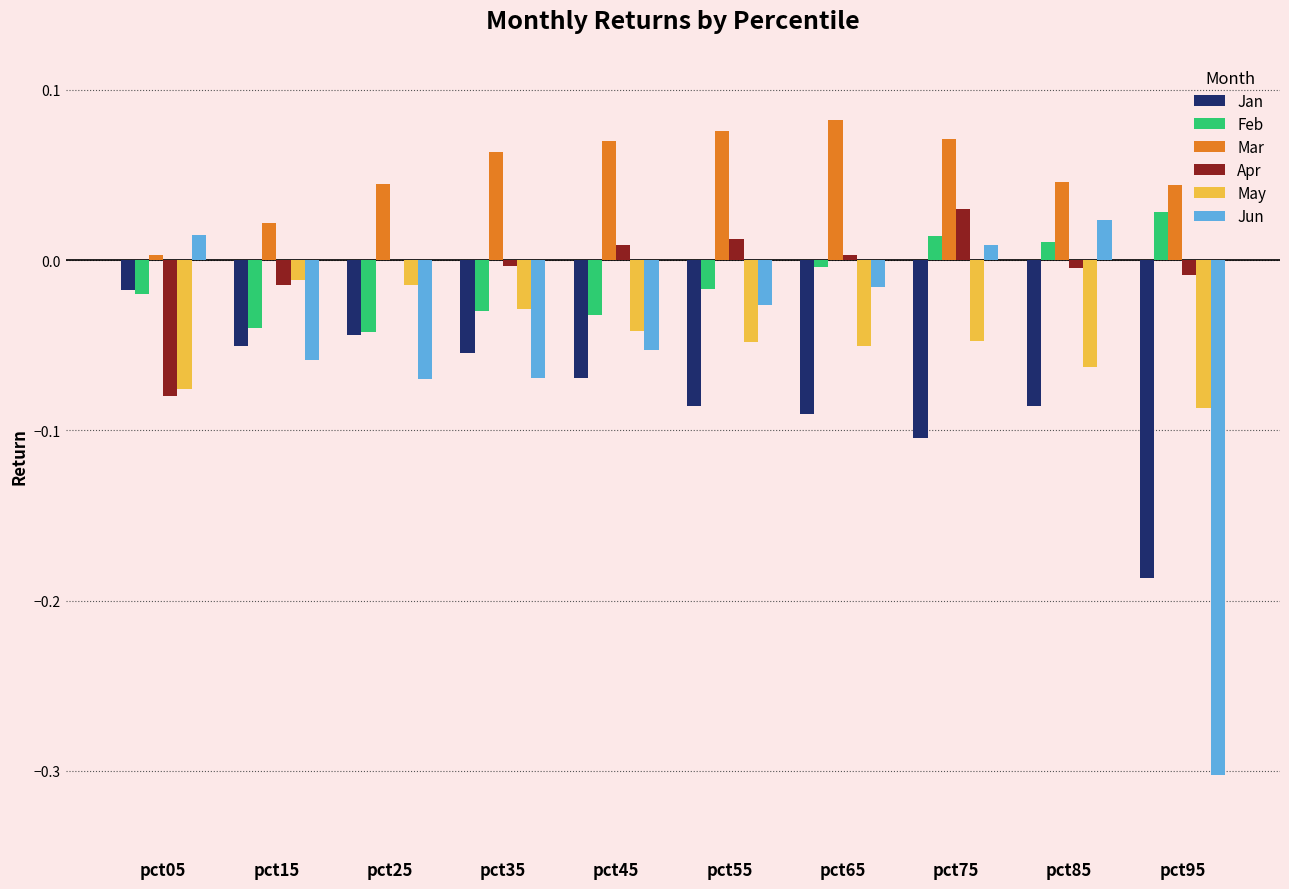

Is the value of Apr at pct65 greater than the value of Mar at pct45?

No